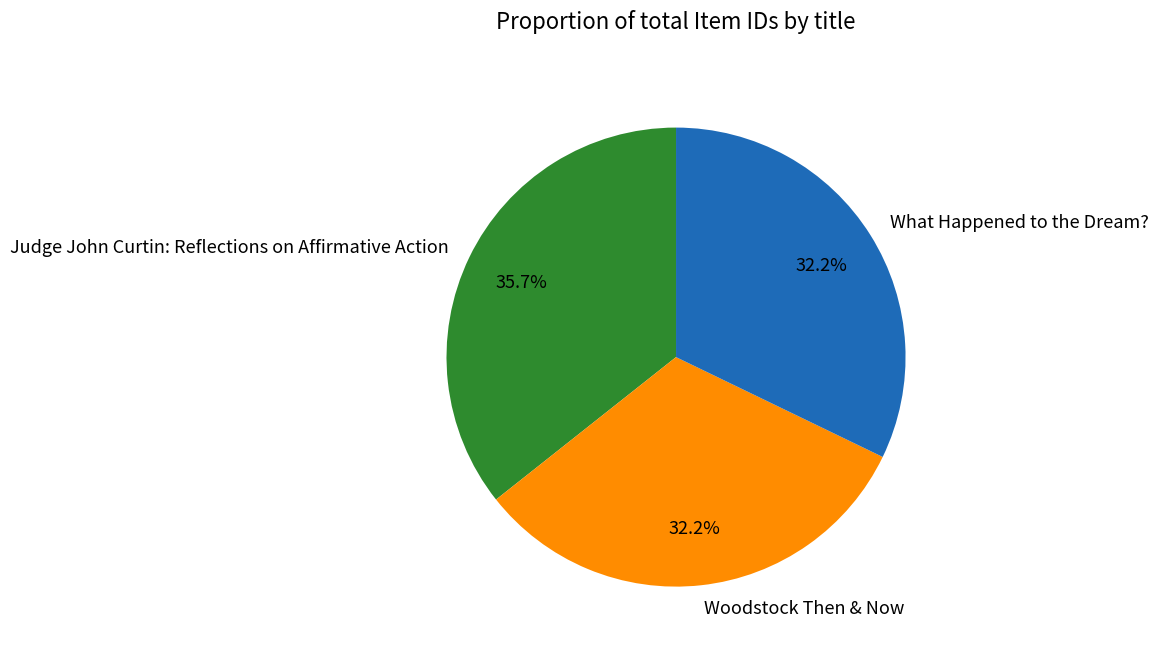

To the nearest percent, what portion does What Happened to the Dream? represent?

32%